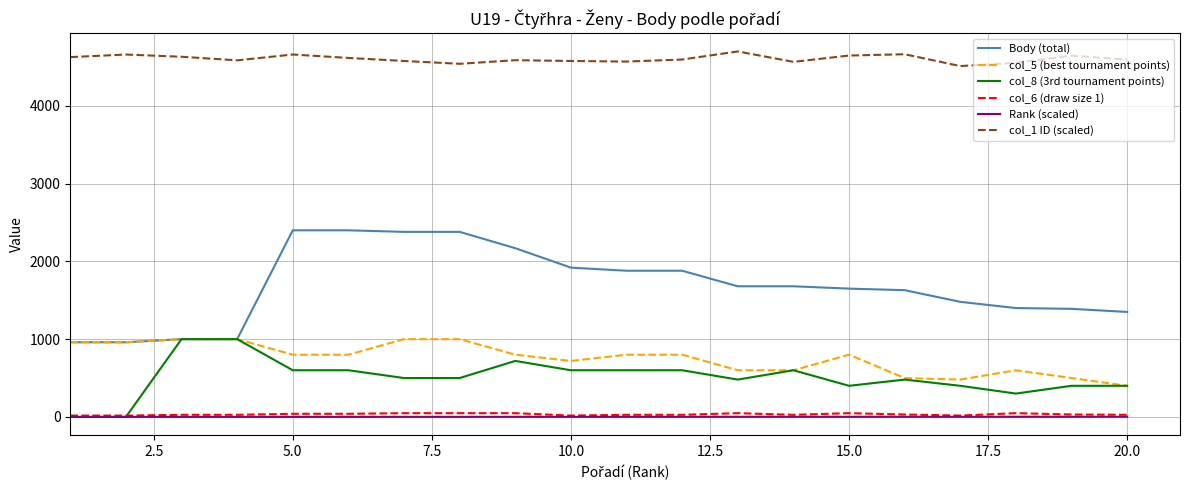

True or false: col_5 (best tournament points) and col_6 (draw size 1) cross at least once.

False